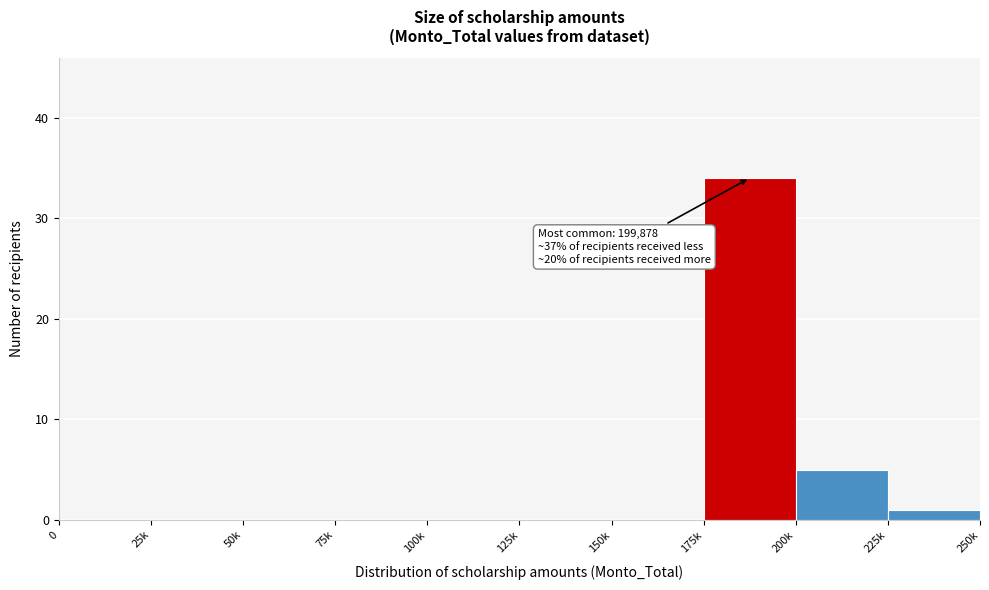

Reading left to right, extract all data points from this chart.

0=0	25k=0	50k=0	75k=0	100k=0	125k=0	150k=0	175k=34	200k=5	225k=1